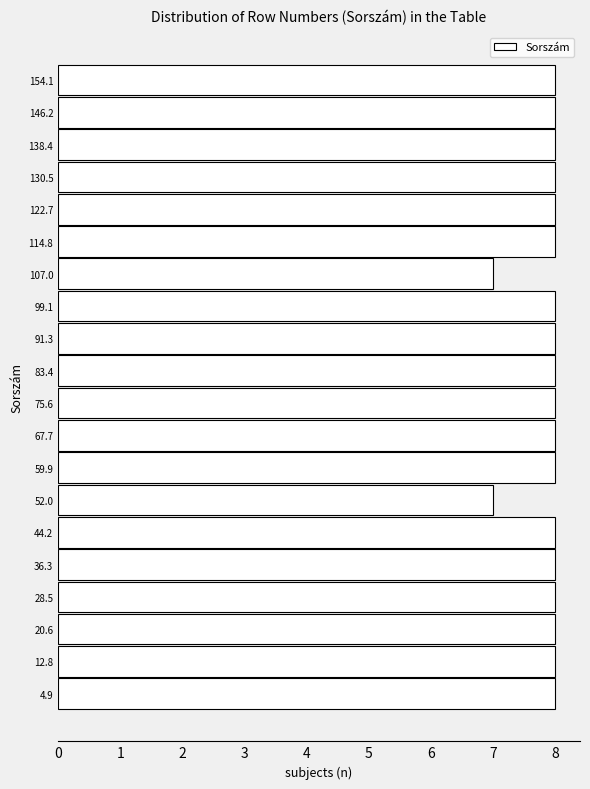

Reading bottom to top, transcribe this chart: for each bar, give the range it covers on the y-axis and its length. Neither the bar edges nor the lengths are printed on the chart, so give them approximately, as read against the axes.

1 to 9: 8
9 to 17: 8
17 to 25: 8
25 to 32: 8
32 to 40: 8
40 to 48: 8
48 to 56: 7
56 to 64: 8
64 to 72: 8
72 to 80: 8
80 to 87: 8
87 to 95: 8
95 to 103: 8
103 to 111: 7
111 to 119: 8
119 to 127: 8
127 to 134: 8
134 to 142: 8
142 to 150: 8
150 to 158: 8